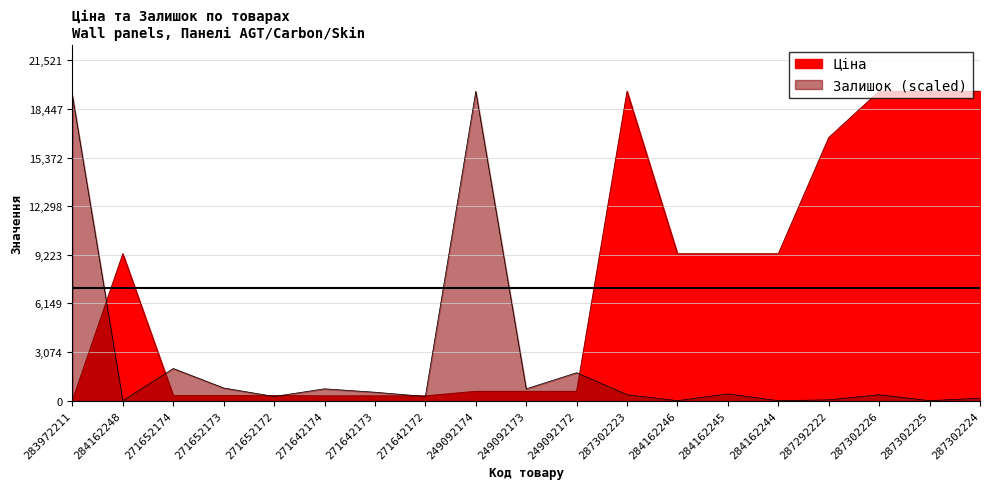

Which series has the widest spread of values?

Залишок